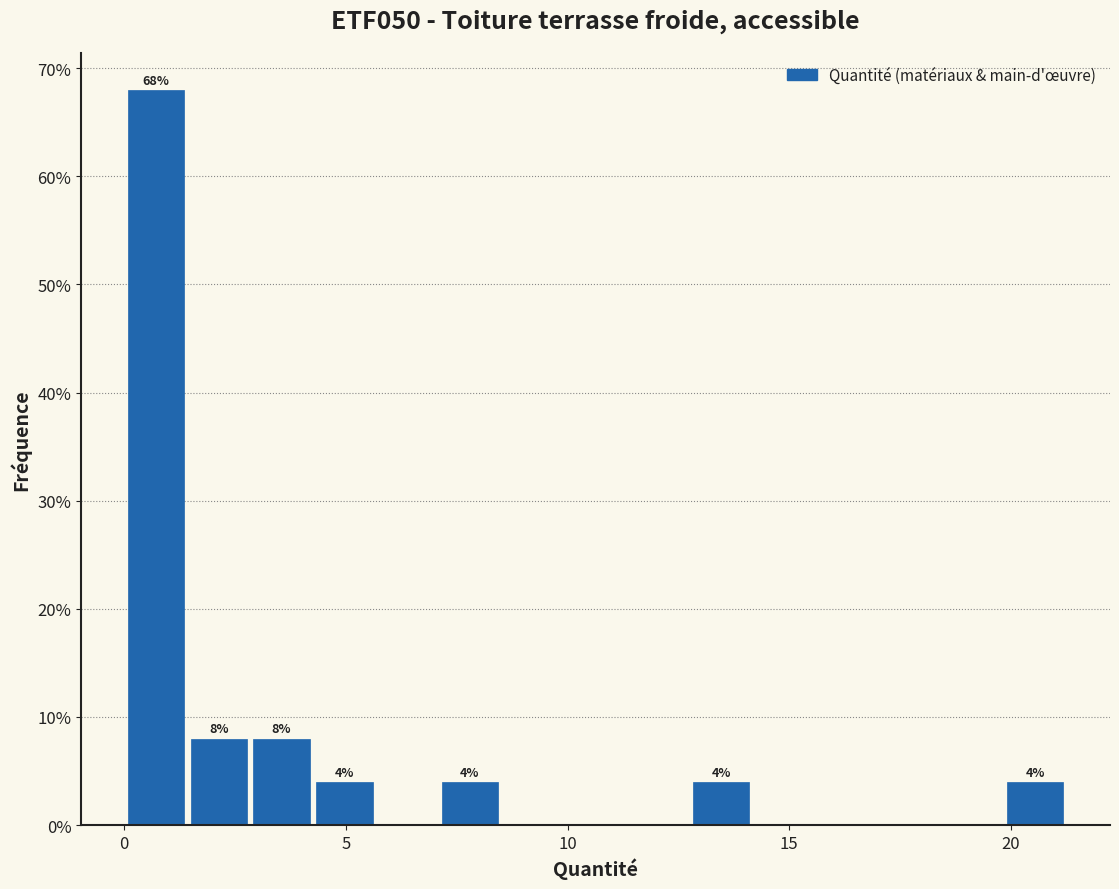

Read against the x-axis, roughly where is the centre of the tallest bar?

0.5